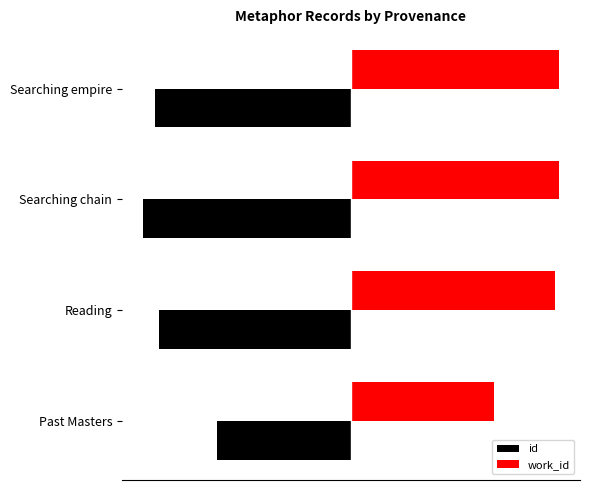

What are all the series names shown in the legend?

id, work_id